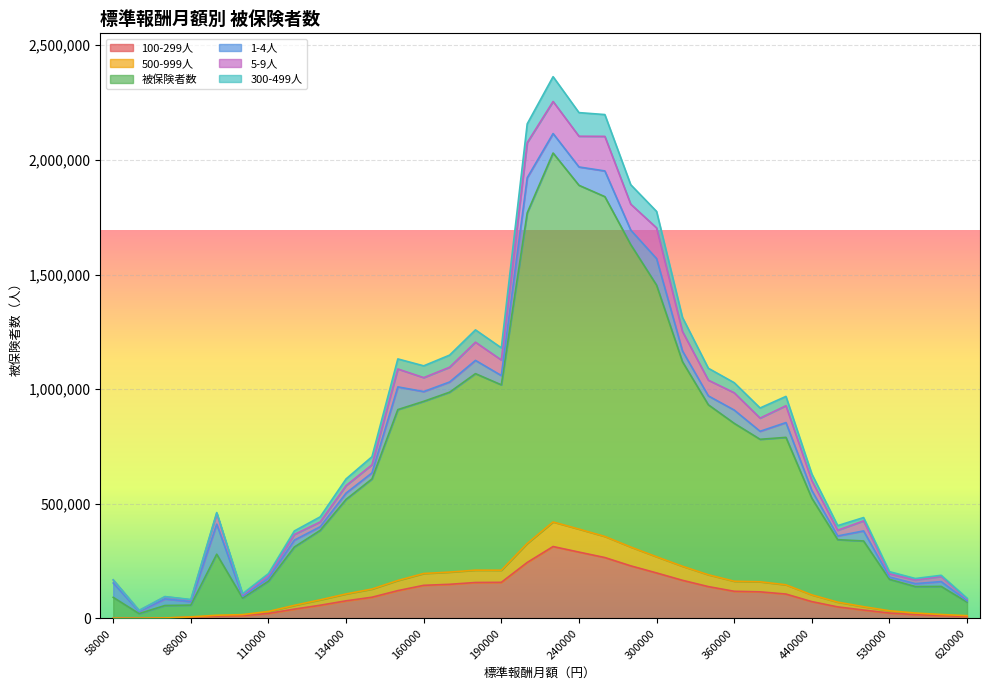

What is the maximum value shown in the chart?

2254801